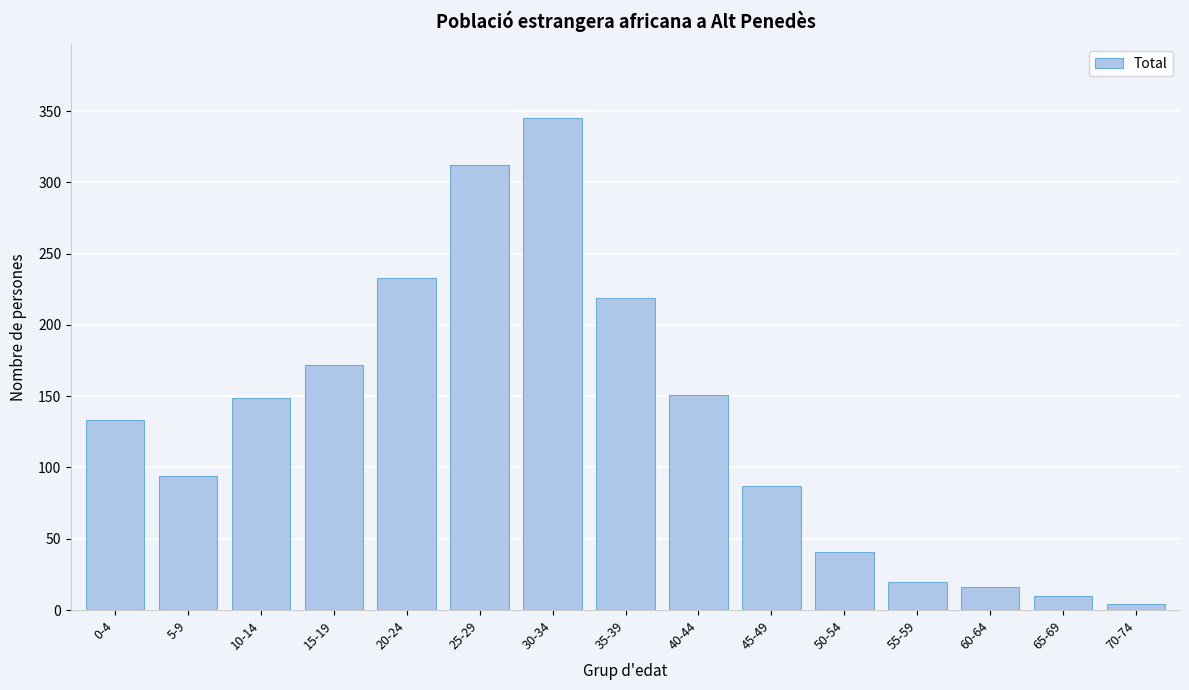

Reading right to left, extract all data points from this chart.

70-74=4	65-69=10	60-64=16	55-59=20	50-54=41	45-49=87	40-44=151	35-39=219	30-34=345	25-29=312	20-24=233	15-19=172	10-14=149	5-9=94	0-4=133